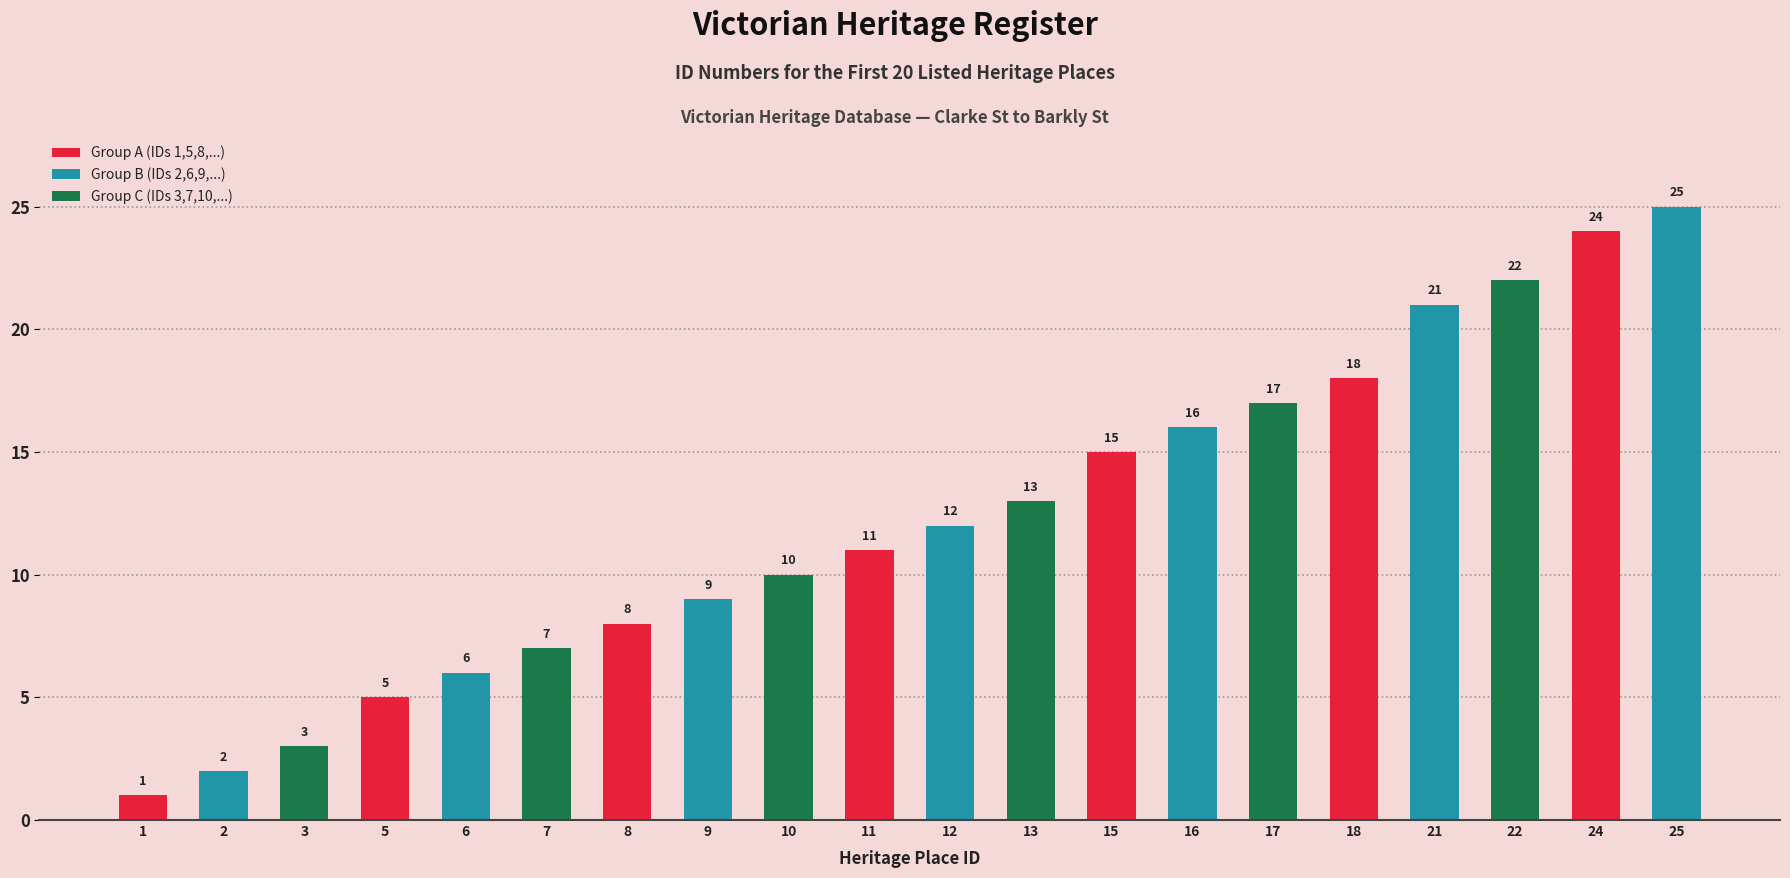

Does the chart contain any negative values?

No